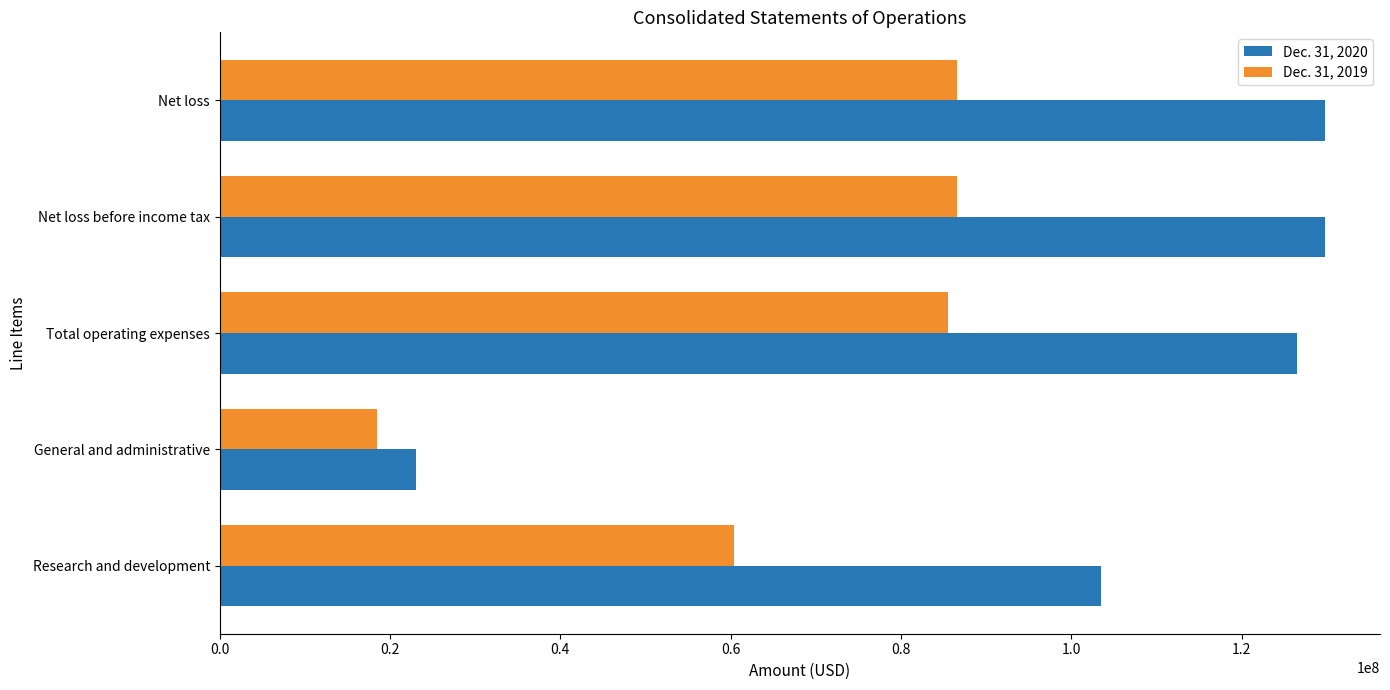

How many distinct data groups are displayed?

2